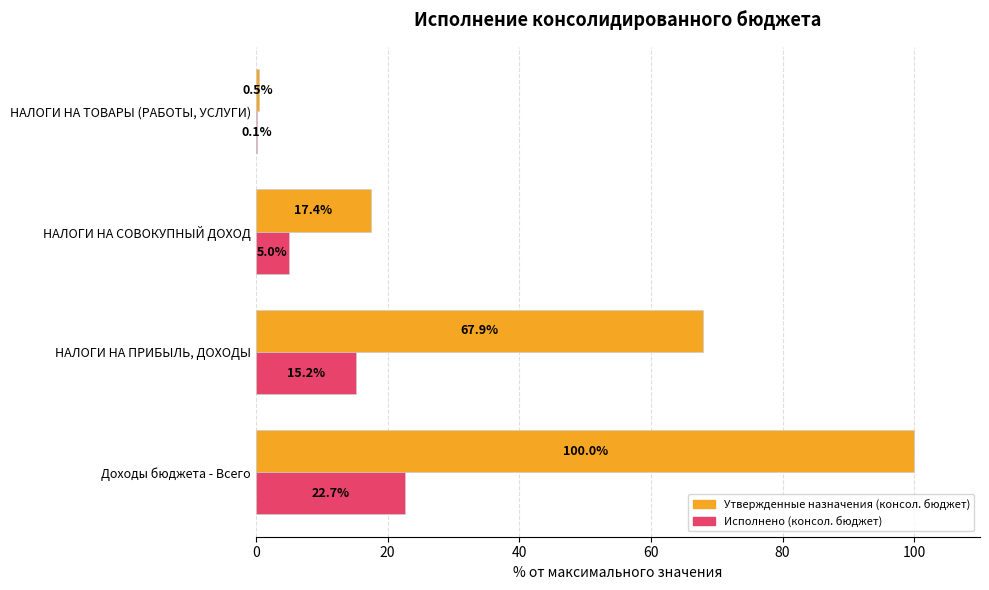

At which label is Утвержденные назначения (консол. бюджет) closest to 50?

НАЛОГИ НА ПРИБЫЛЬ, ДОХОДЫ